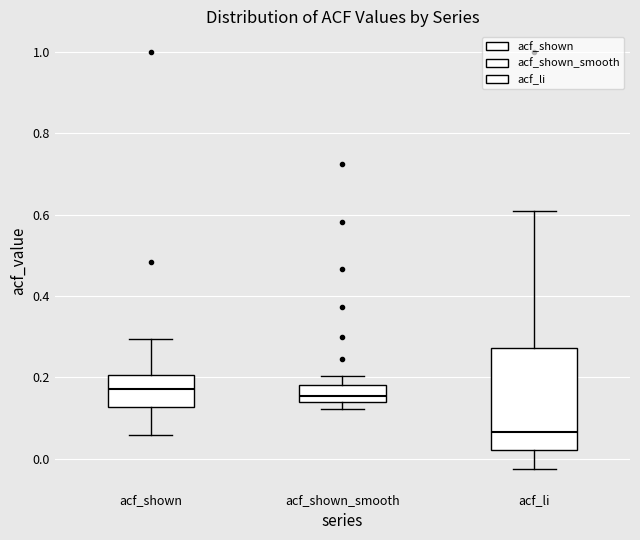

Which box's median line is the lowest?

acf_li